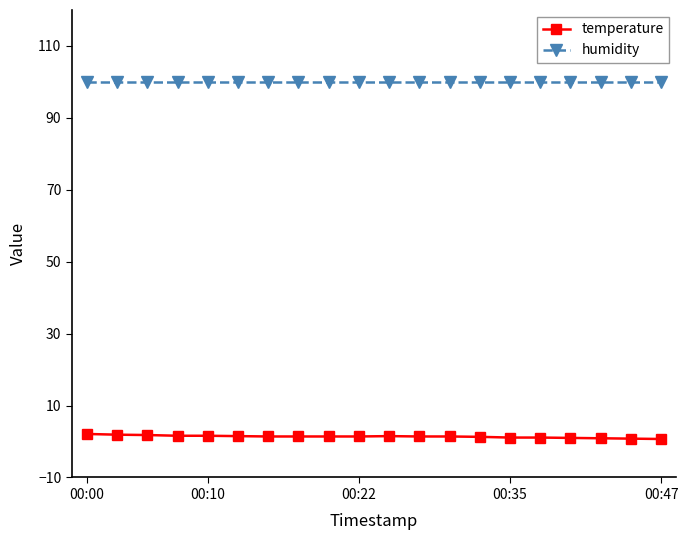

True or false: humidity and temperature intersect in this chart.

False